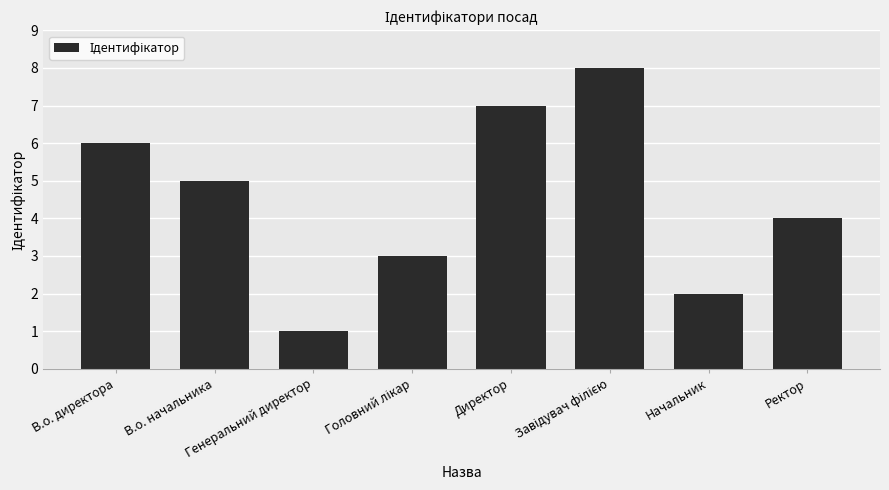

What is the label of the 5th bar from the left?

Директор